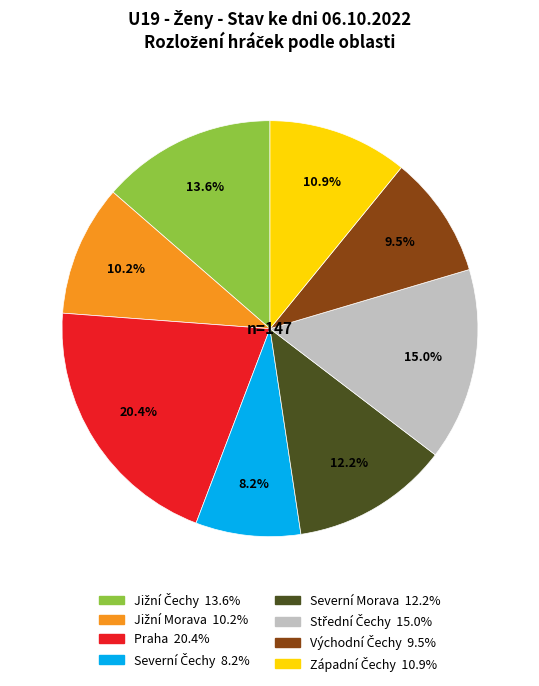

To the nearest percent, what is the difference between the Severní Morava and Praha slice percentages?

8%